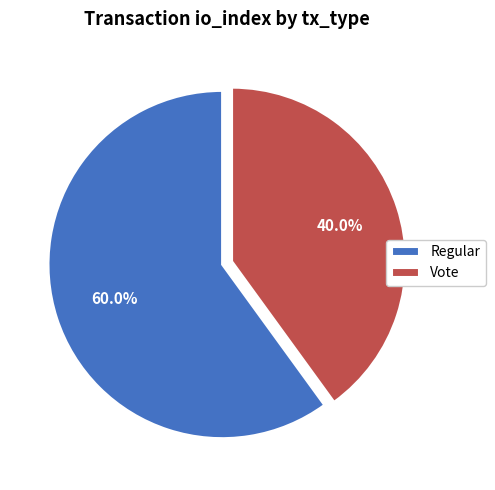

What percentage is the Regular slice, to the nearest percent?

60%